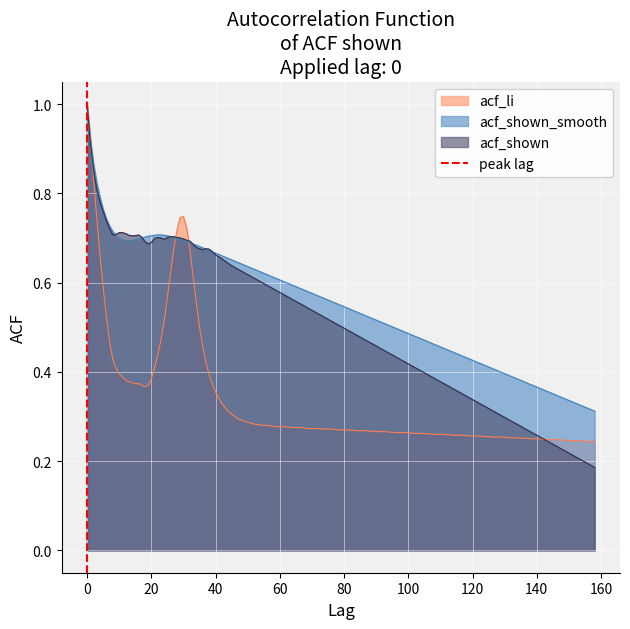

How many values are below 1?

1